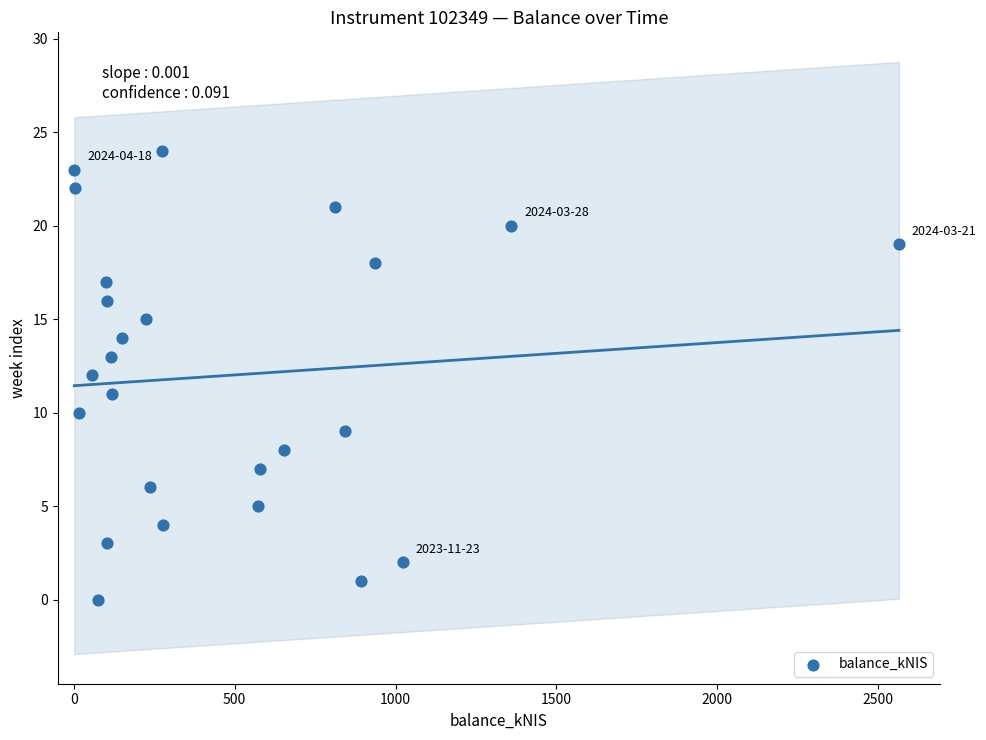

What is the range of Y values (max minus min)?

24